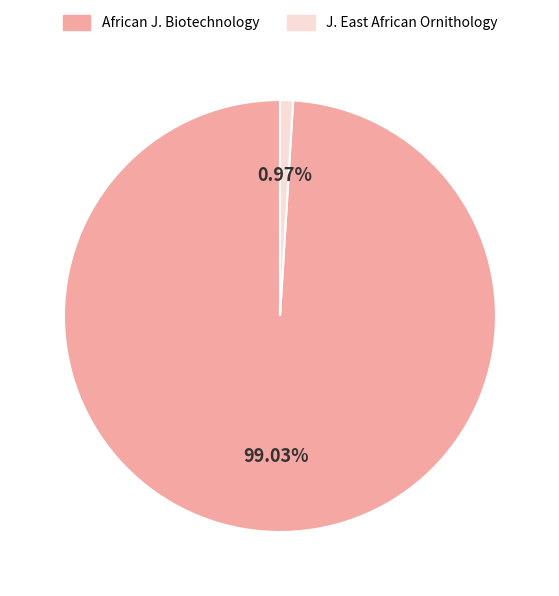

How many segments does this pie chart have?

2